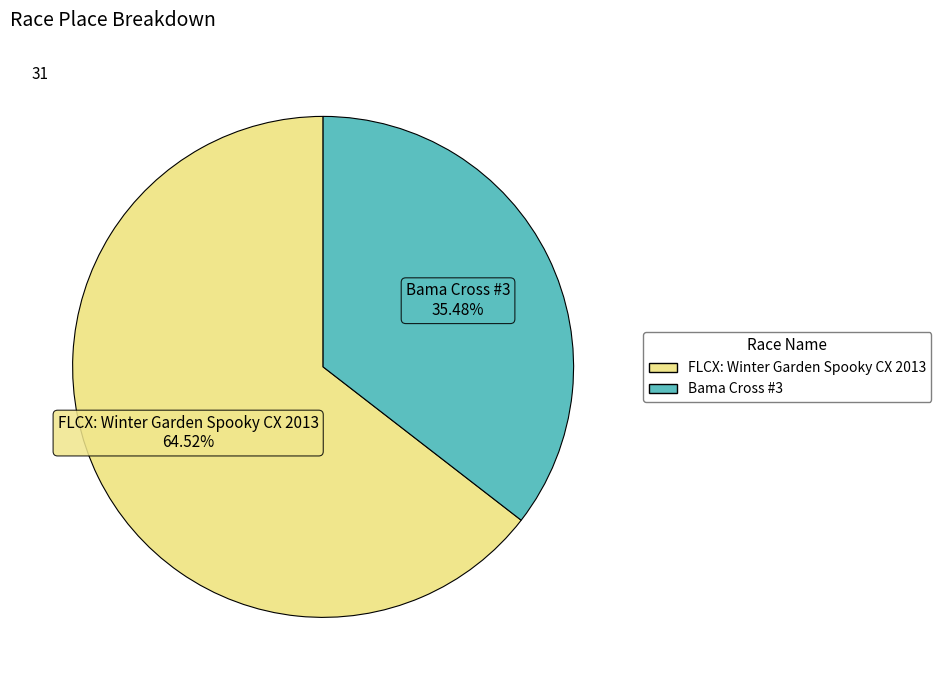

Does FLCX: Winter Garden Spooky CX 2013 represent more than half of the total?

Yes